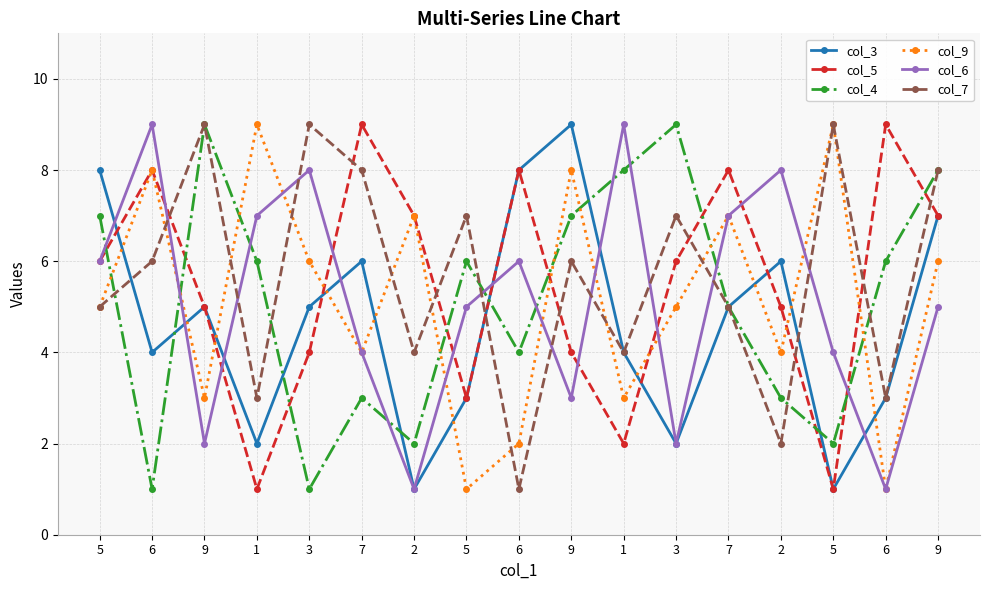

What is the lowest value of the col_9 series?

1